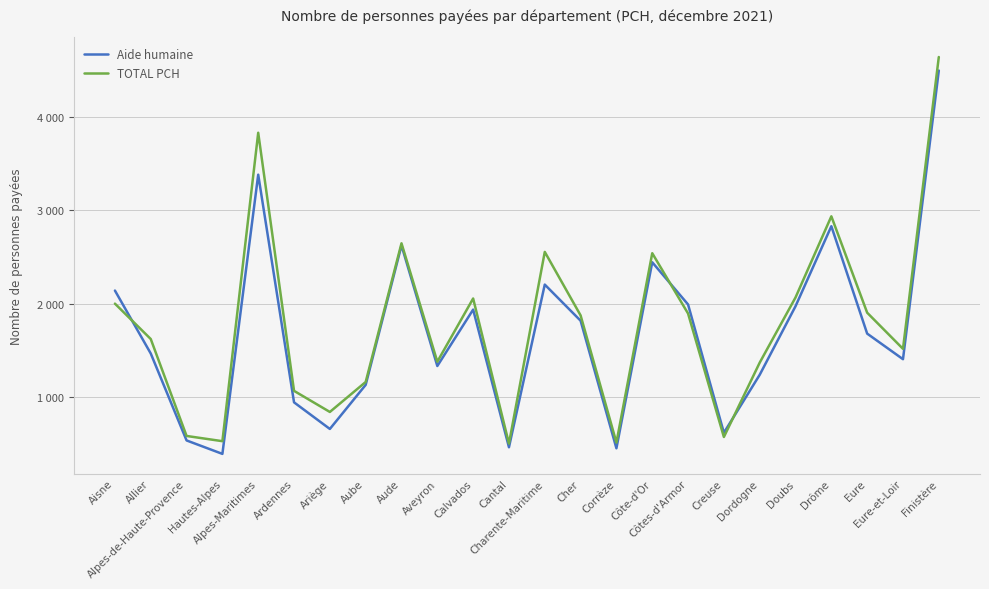

Which category has the lowest value in the Aide humaine series?

Hautes-Alpes